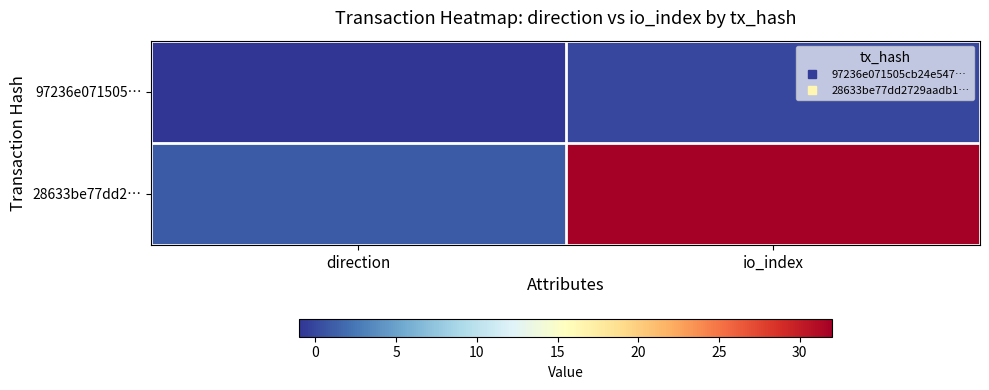

What is the difference between the highest and lowest values at direction?

2